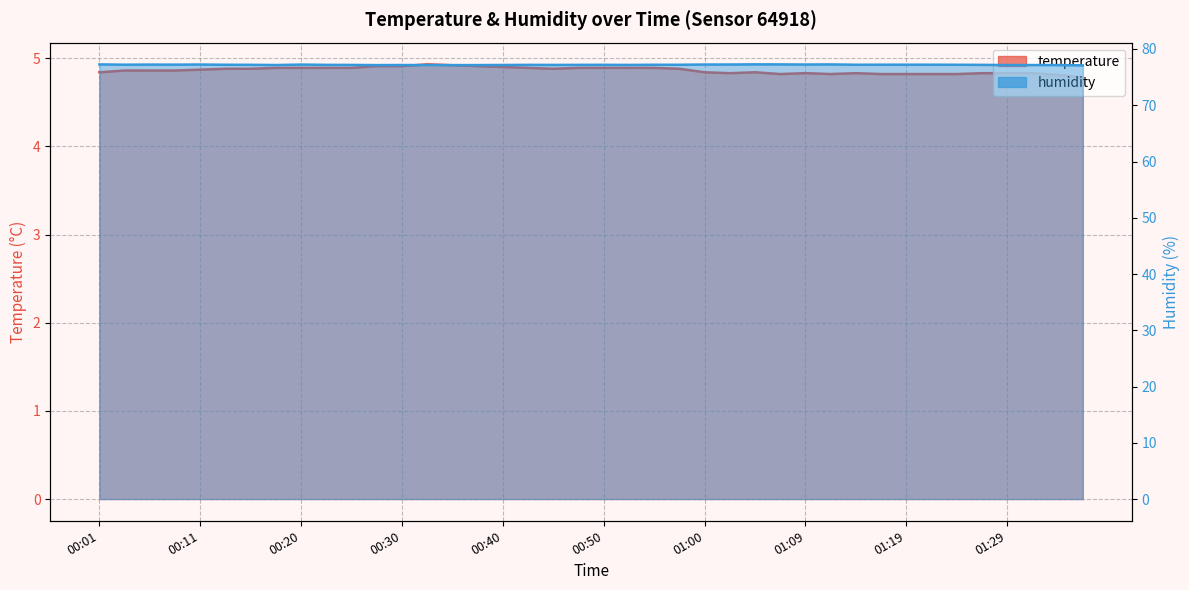

What is the label of the 8th point from the left?

00:18